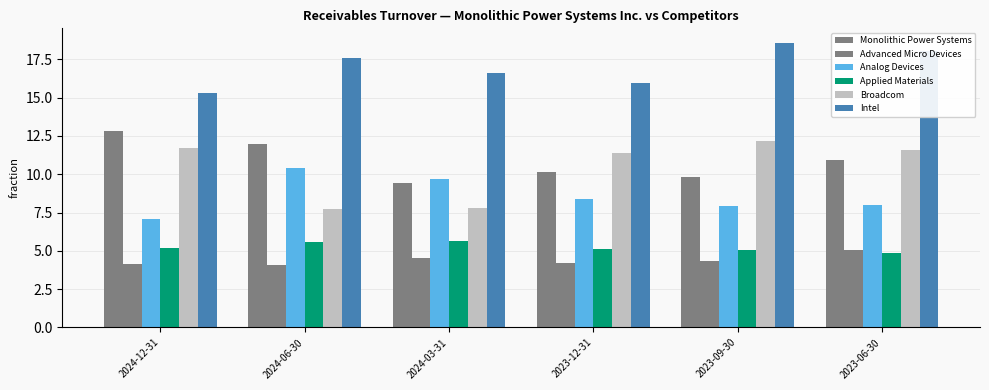

Which series has the widest spread of values?

Broadcom